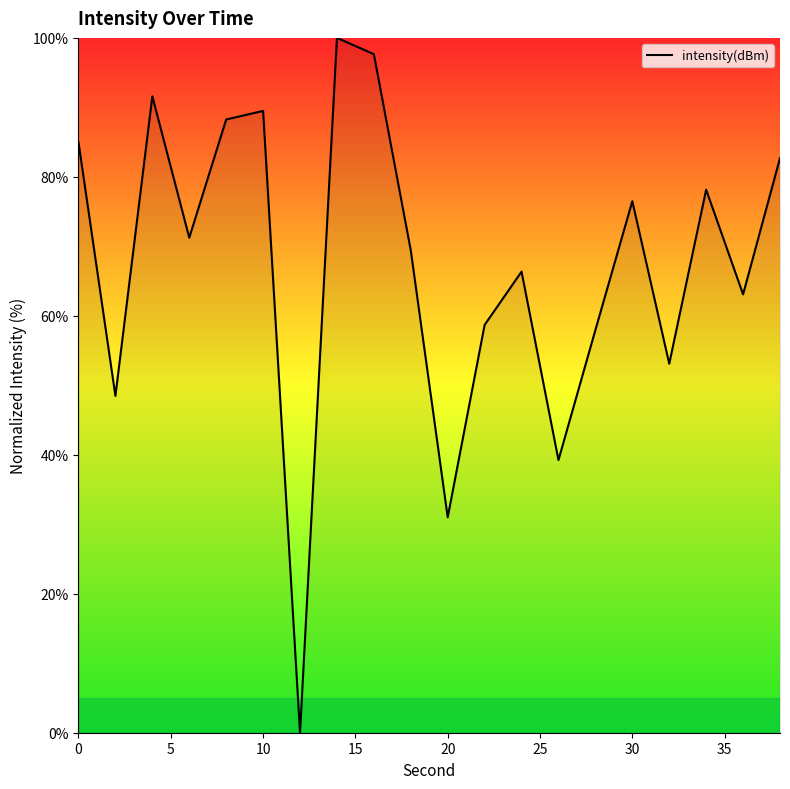

What is the maximum value shown in the chart?

100.0